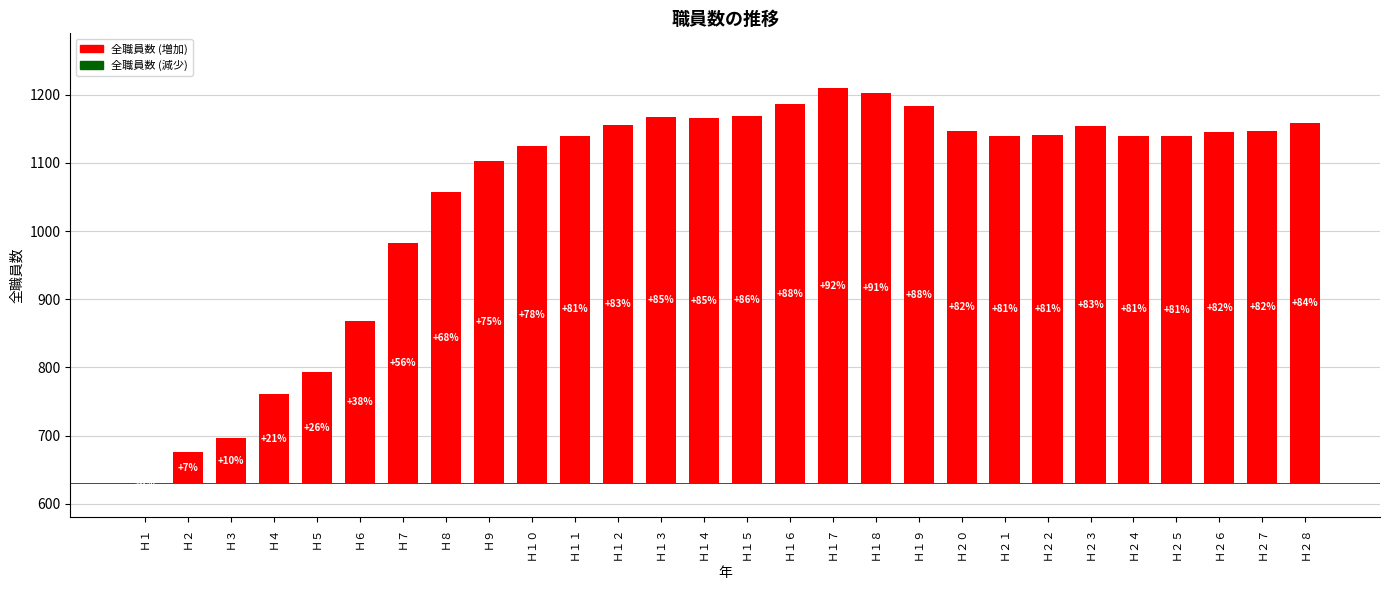

Reading left to right, extract all data points from this chart.

0	46	66	131	163	238	352	427	472	494	510	526	537	536	539	556	580	573	553	516	510	511	524	510	509	515	516	528